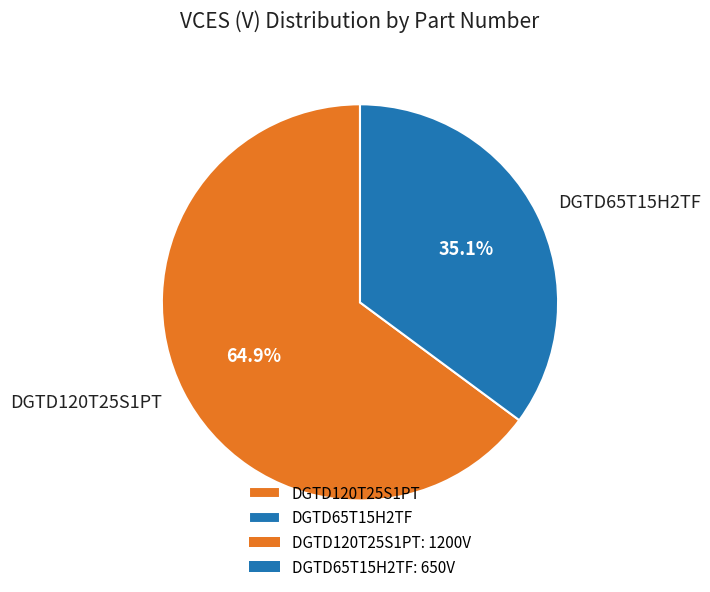

Count the number of slices in the pie.

2